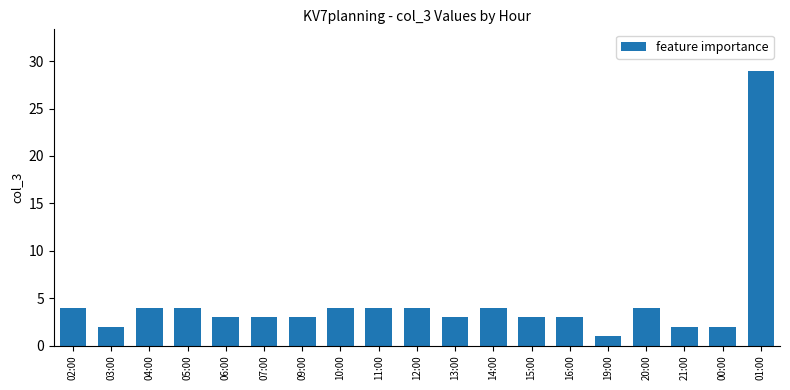

What is the smallest value displayed?

1